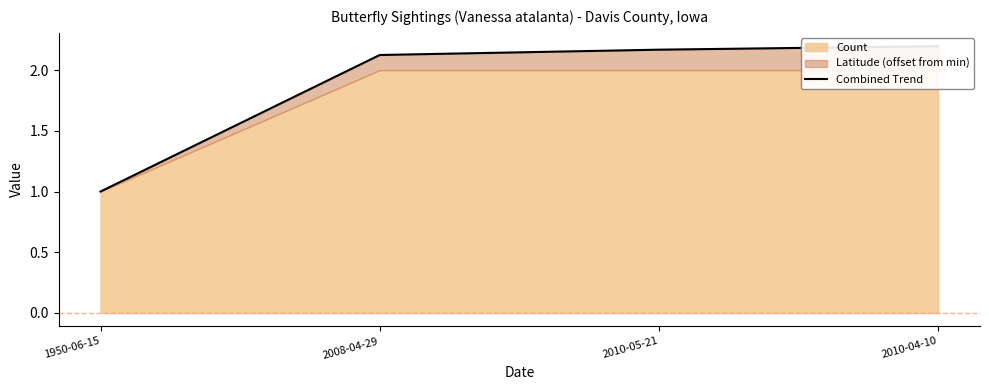

What position from the right is 2008-04-29?

3